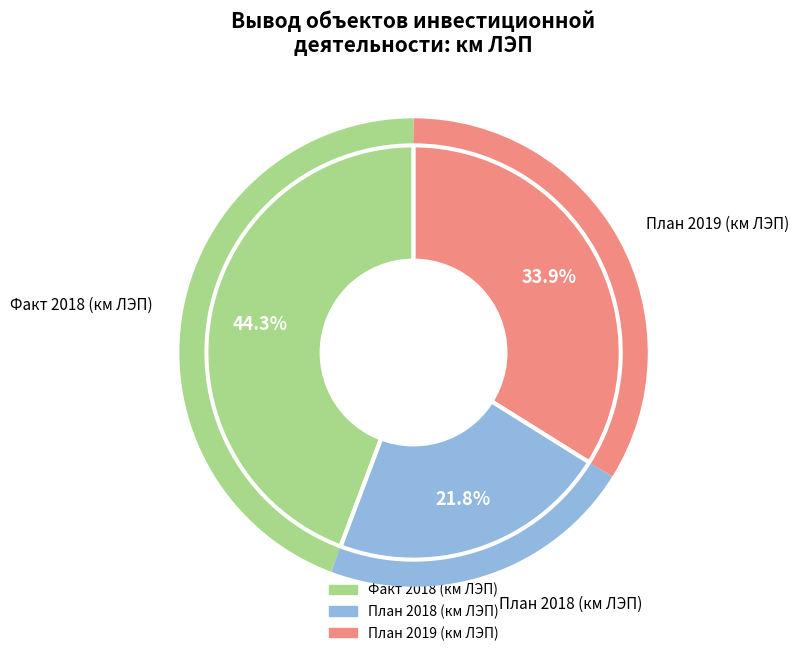

Is there any slice that represents more than half of the pie?

No